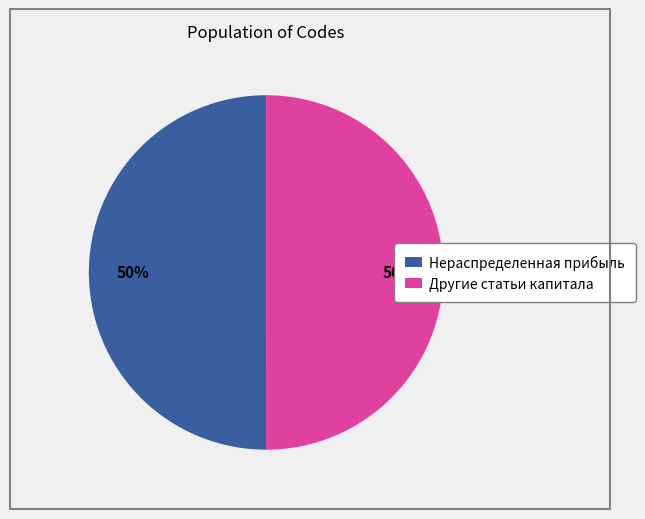

Count the number of slices in the pie.

2